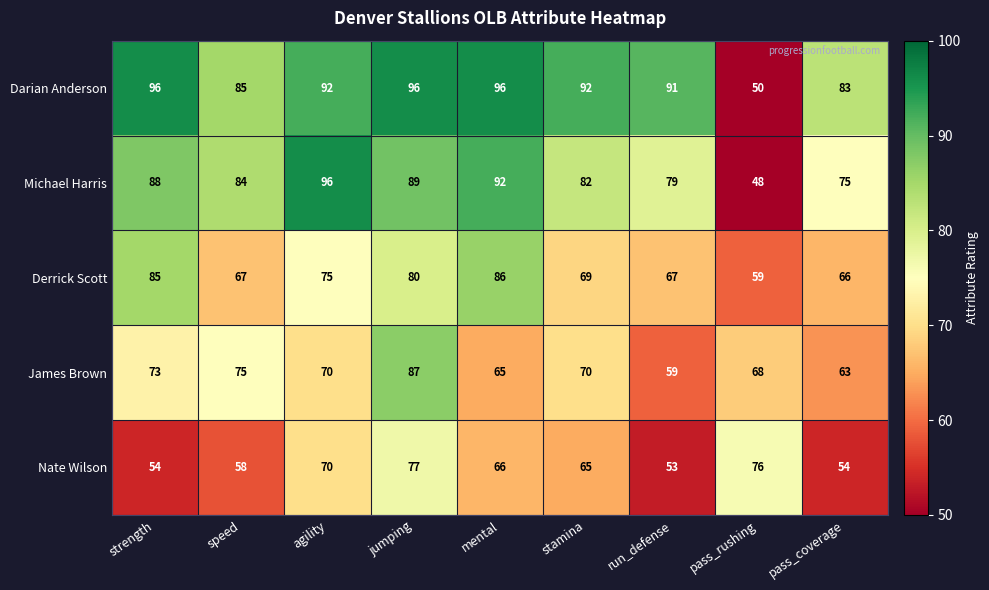

What is the sum of all Nate Wilson values?

573